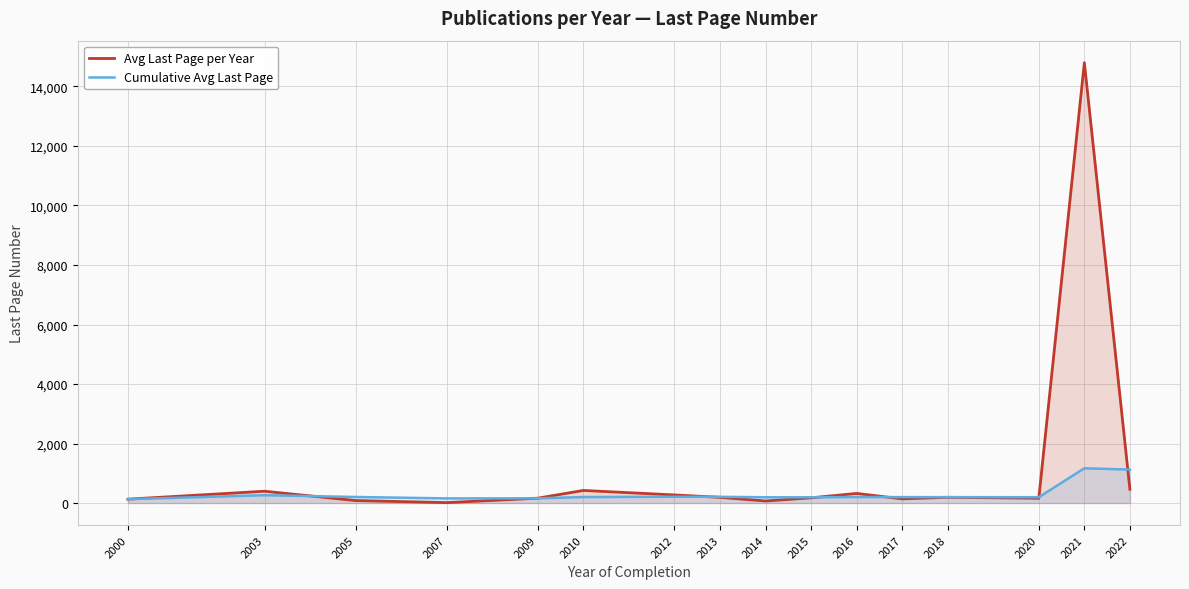

True or false: Avg Last Page per Year and Cumulative Avg Last Page cross at least once.

True